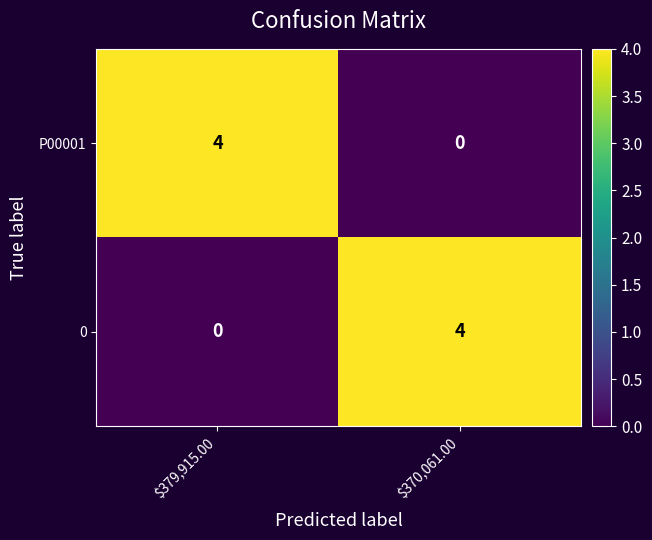

What is the total value across all series at $379,915.00?

4